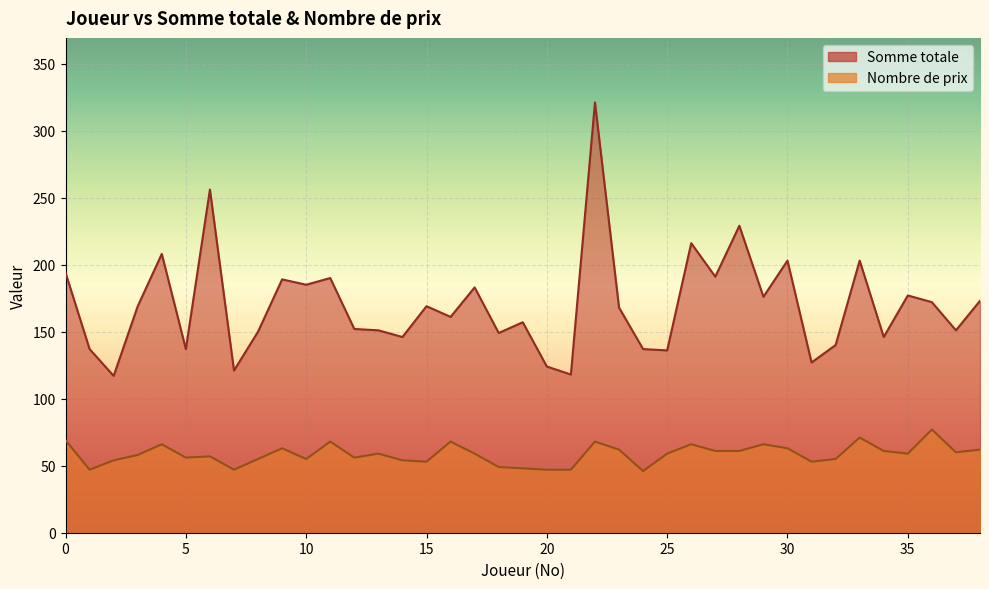

True or false: Somme totale and Nombre  intersect in this chart.

False